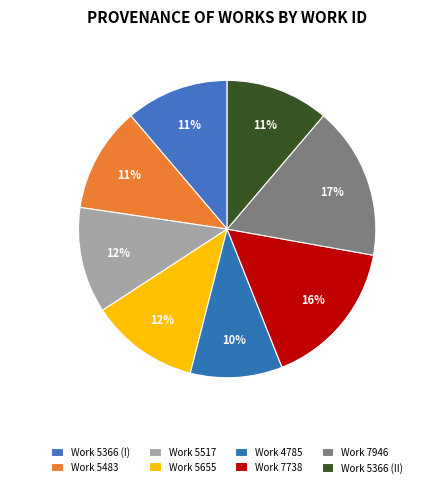

Is there any slice that represents more than half of the pie?

No